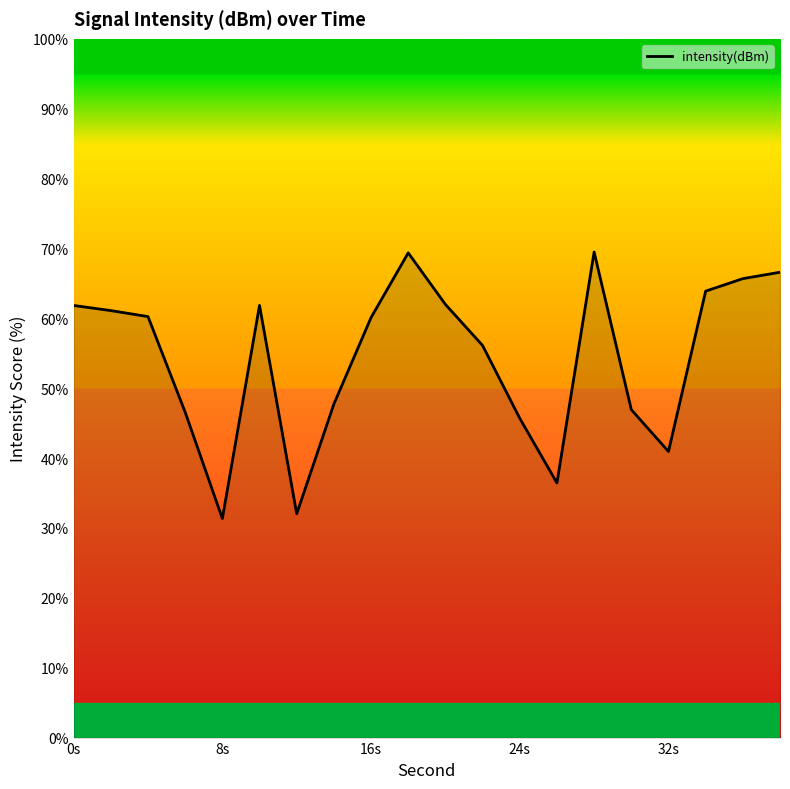

What is the greatest value displayed?

69.5